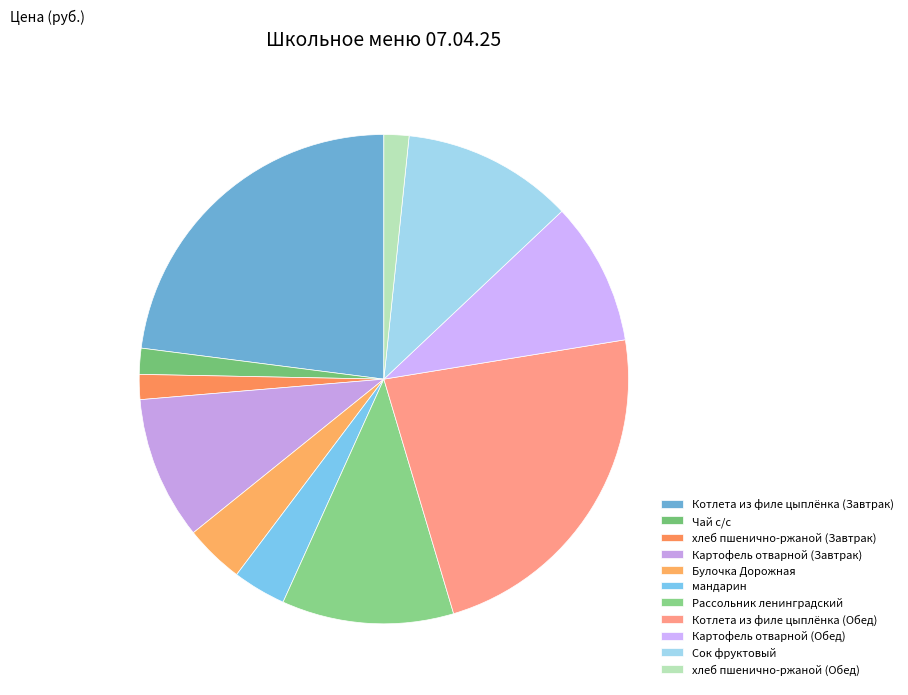

How many segments does this pie chart have?

11